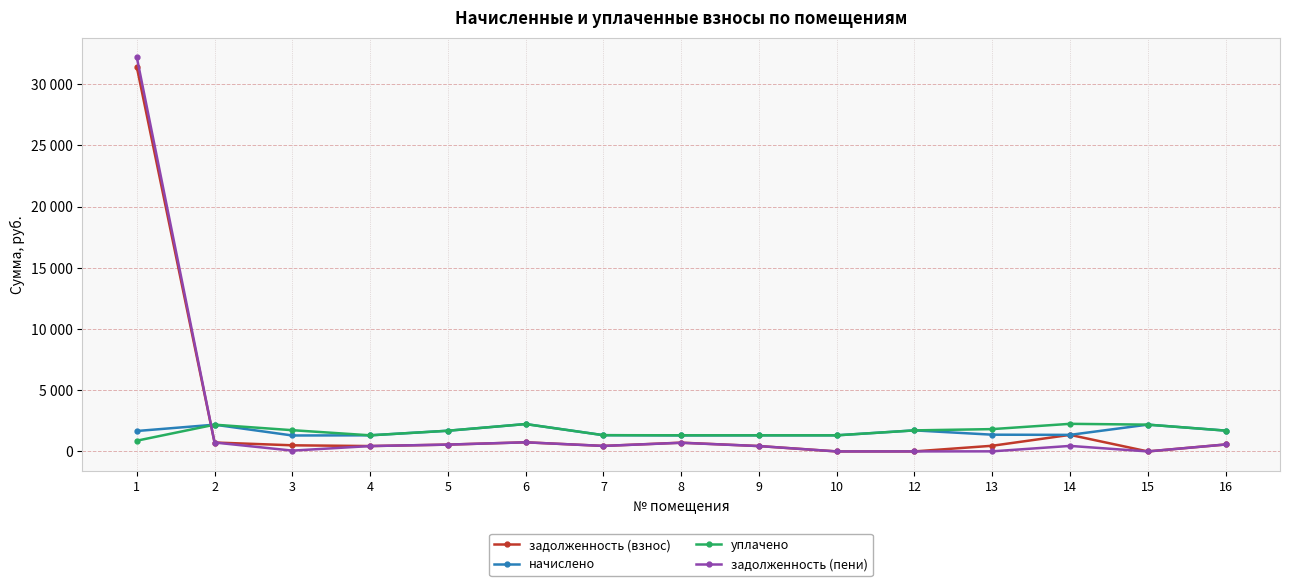

What are all the series names shown in the legend?

задолженность (взнос), начислено, уплачено, задолженность (пени)